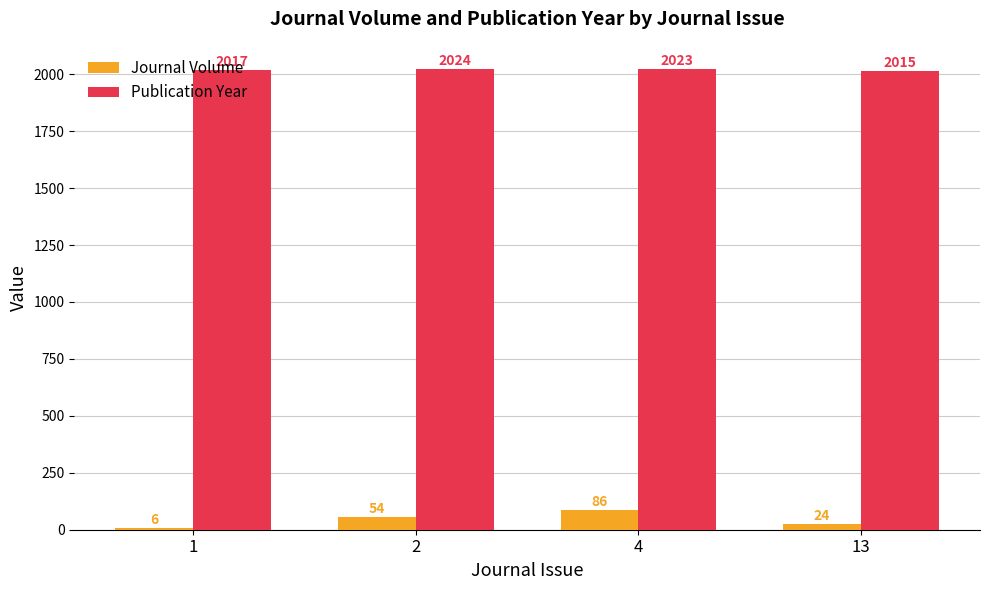

Is the value of Publication Year at 4 greater than the value of Journal Volume at 2?

Yes